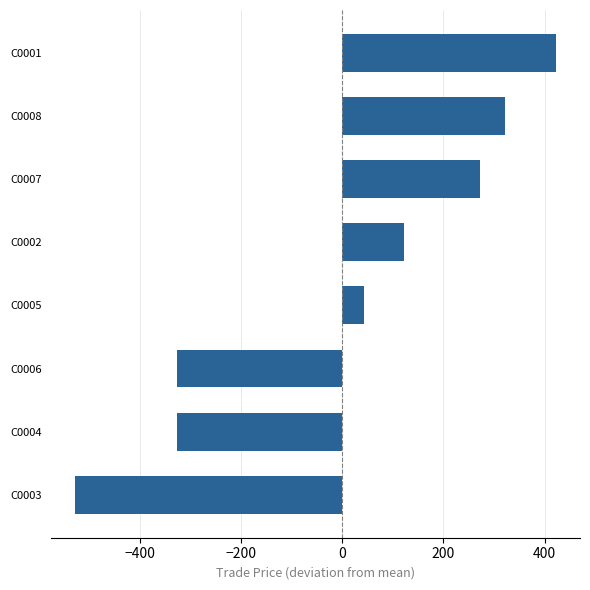

The value at C0006 is -327.5. True or false?

True